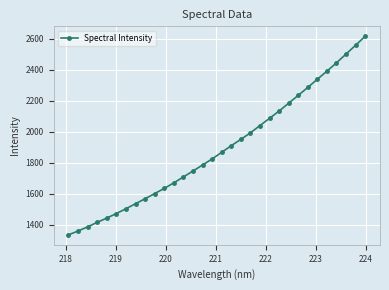

What is the minimum value shown in the chart?

1334.4